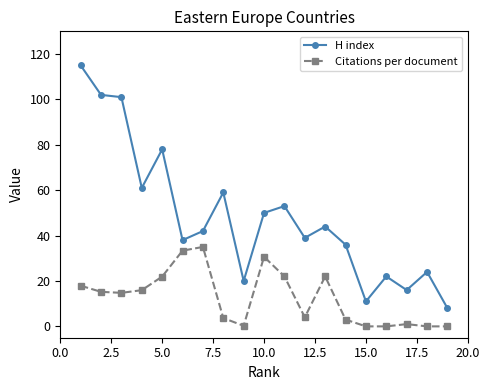

Rank the series by their average value, from lowest to highest.

Citations per document, H index